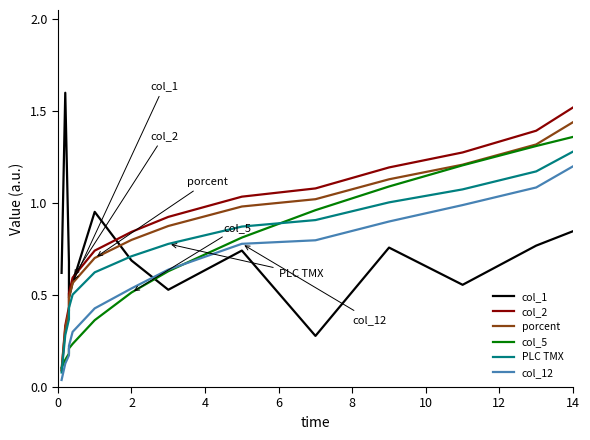

Which series ends up on top after the final intersection of col_5 and porcent?

porcent